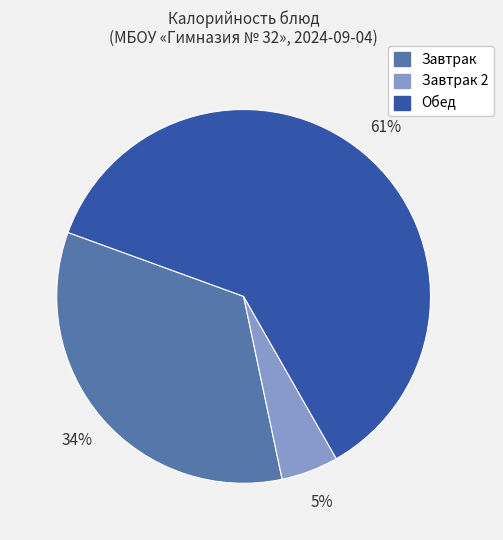

To the nearest percent, what is the difference between the largest and smallest slice percentages?

56%